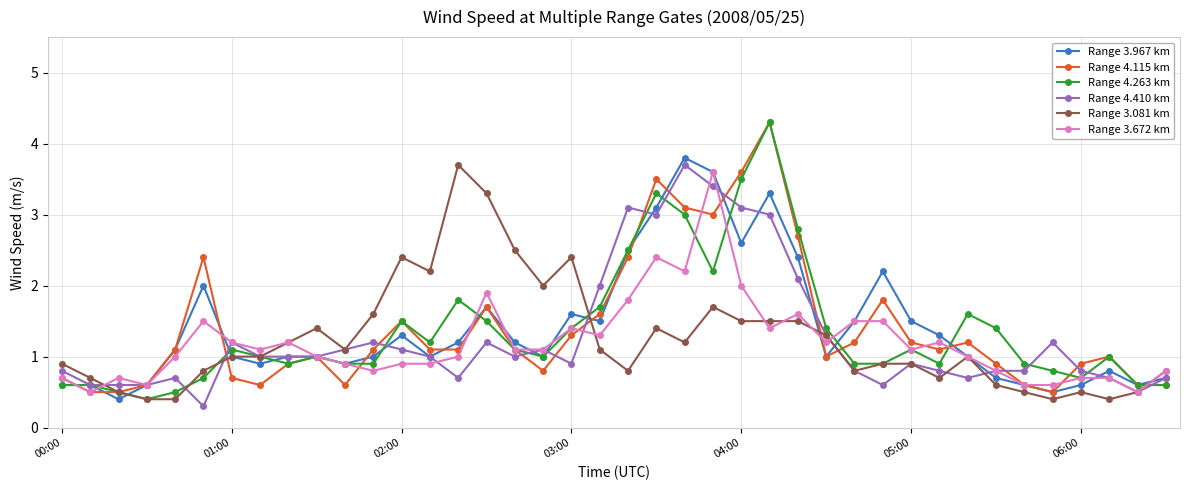

At how many categories does at least one series exceed 0?

40